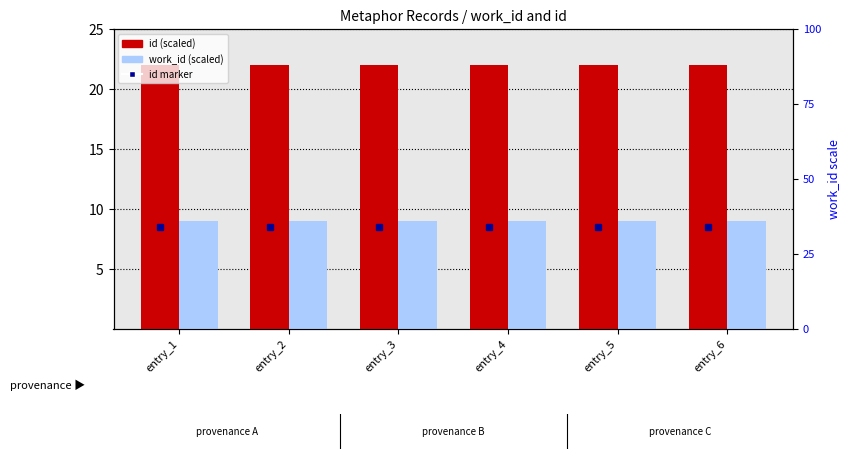

Between entry_1 and entry_5, which series saw the biggest shift?

id